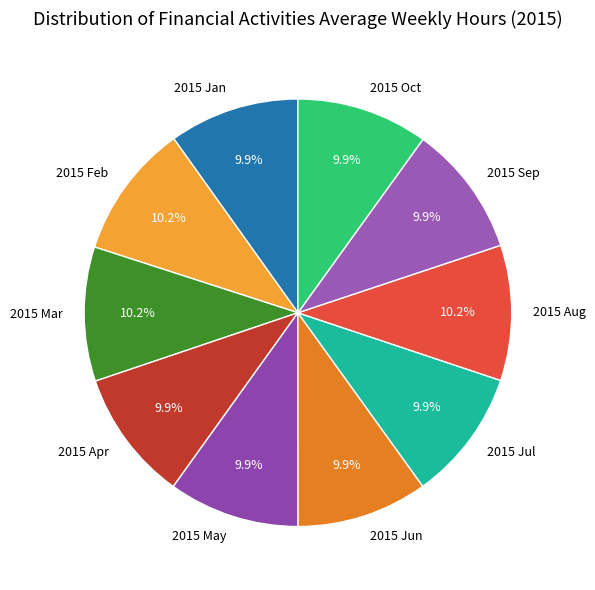

Combined, what portion of the pie is 2015 Mar and 2015 Apr?

20.1%